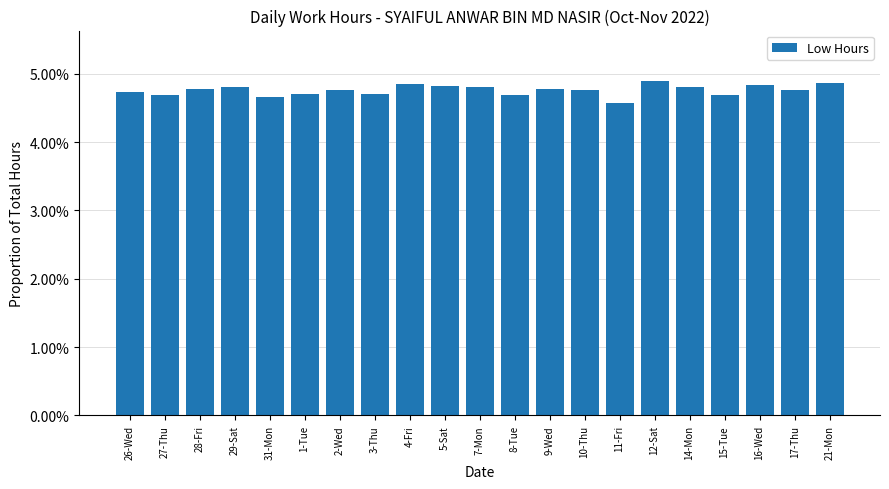

Which label corresponds to the smallest value in the chart?

11-Fri